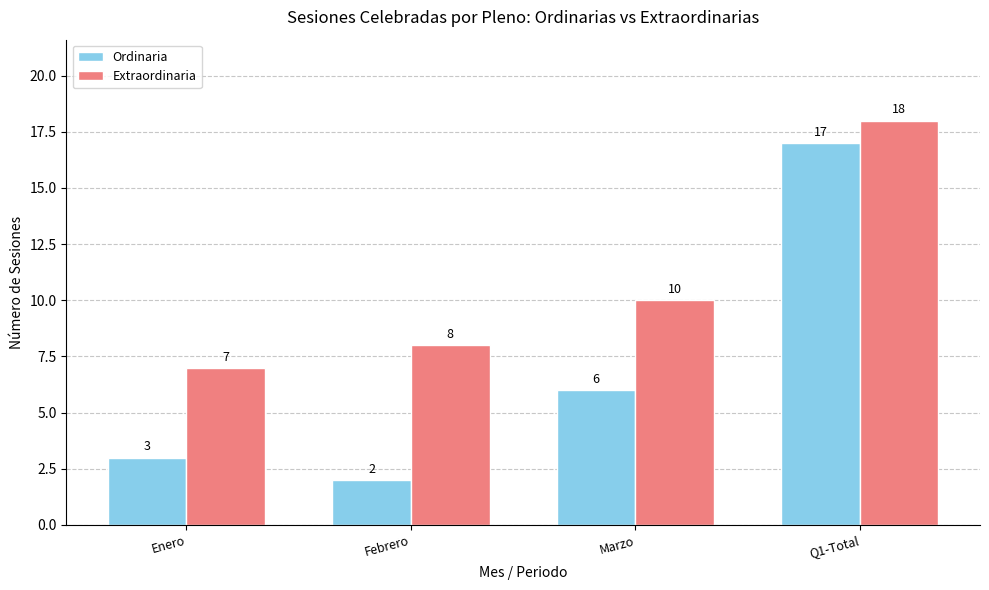

True or false: Ordinaria has a value of 4 at Febrero.

False